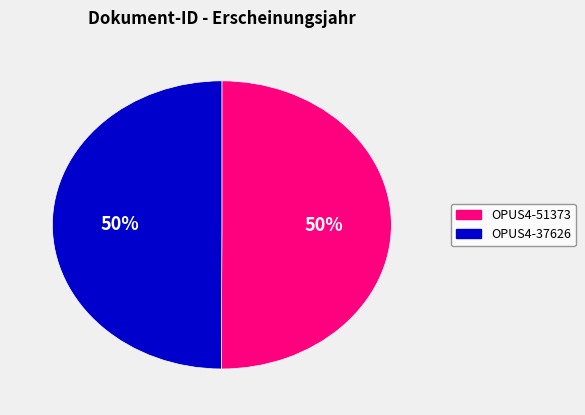

To the nearest percent, what is the average slice percentage?

50%